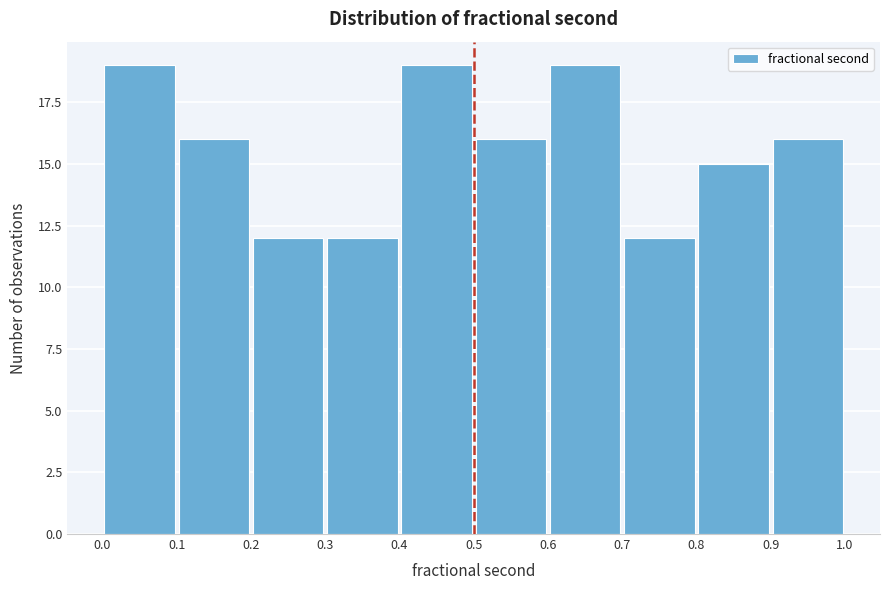

Reading left to right, list every bar in this chart as the range it spans on the x-axis followed by its height. The values are not printed on the chart, so give them approximately, as read against the axis.

0.0 to 0.1: 19
0.1 to 0.2: 16
0.2 to 0.3: 12
0.3 to 0.4: 12
0.4 to 0.5: 19
0.5 to 0.6: 16
0.6 to 0.7: 19
0.7 to 0.8: 12
0.8 to 0.9: 15
0.9 to 1.0: 16